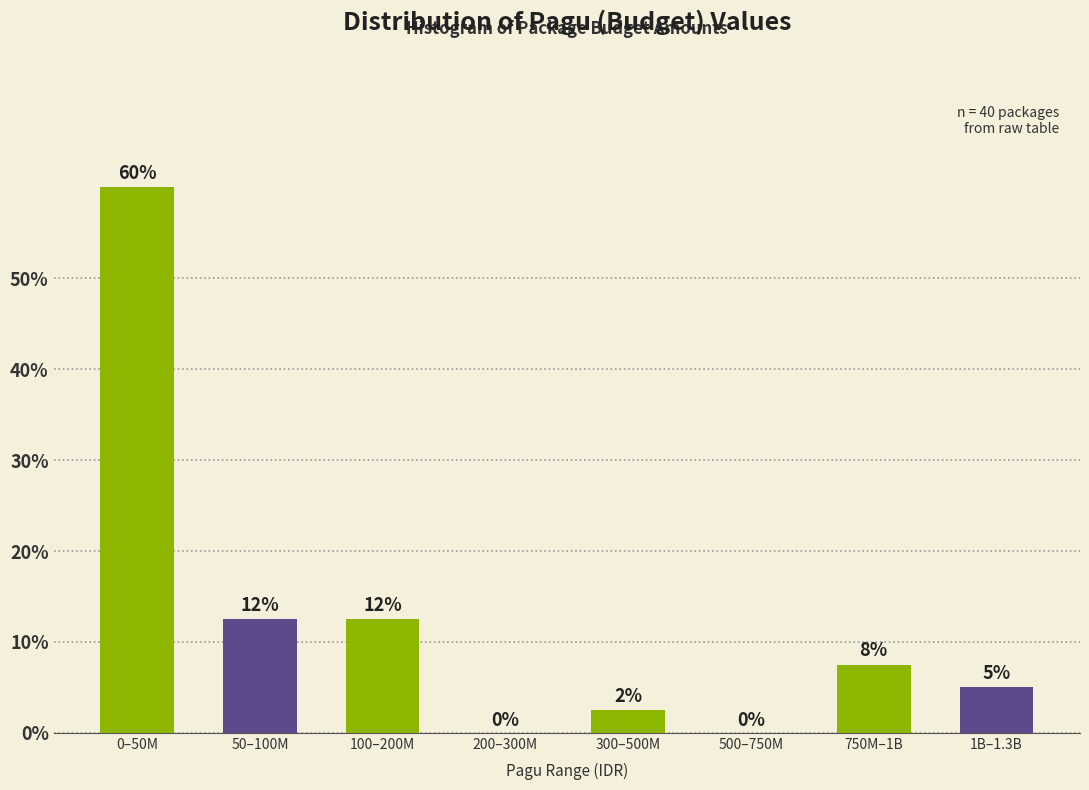

What is the greatest value displayed?

60.0